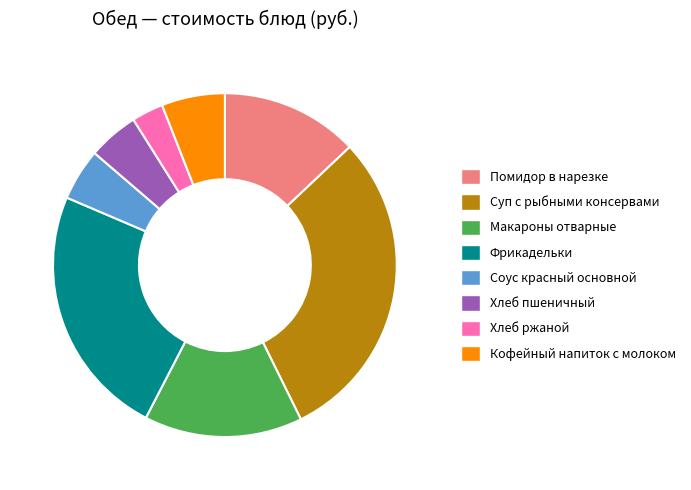

Is it true that Кофейный напиток с молоком is 1% of the pie?

False